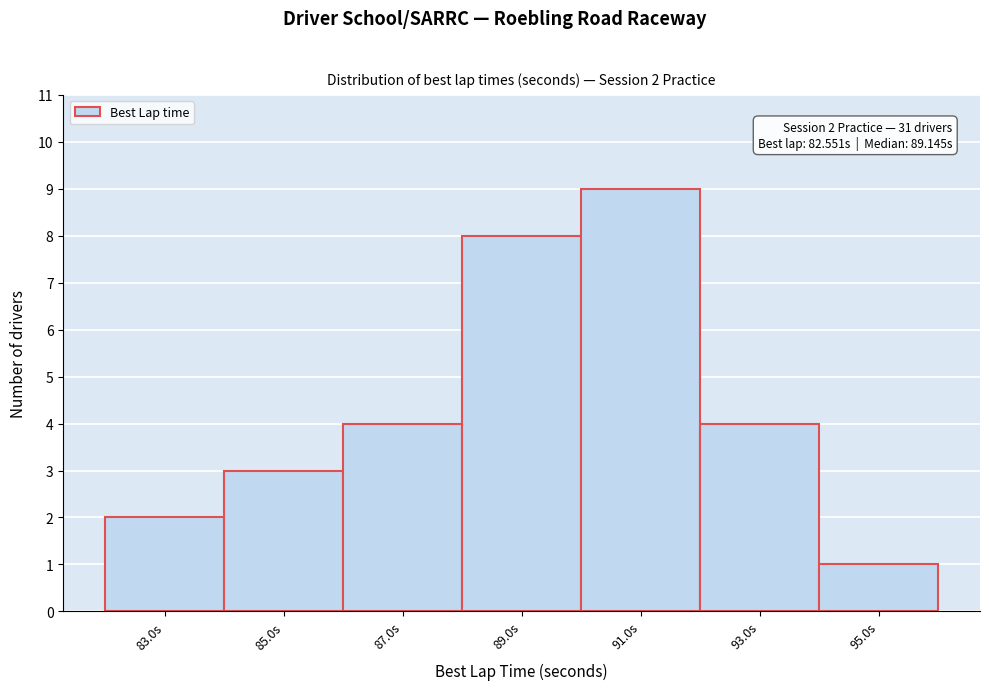

Which range on the x-axis has the tallest bar?

90 to 92